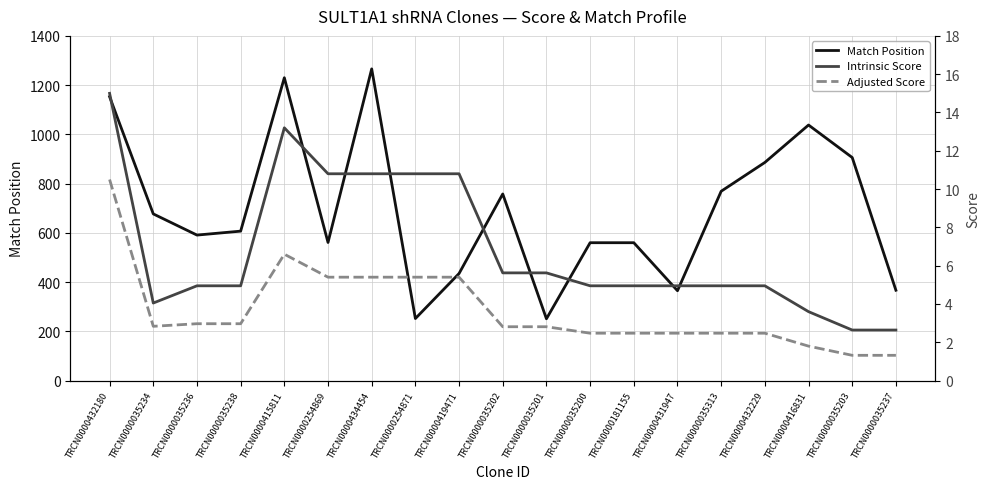

What is the label of the 5th point from the right?

TRCN0000035313